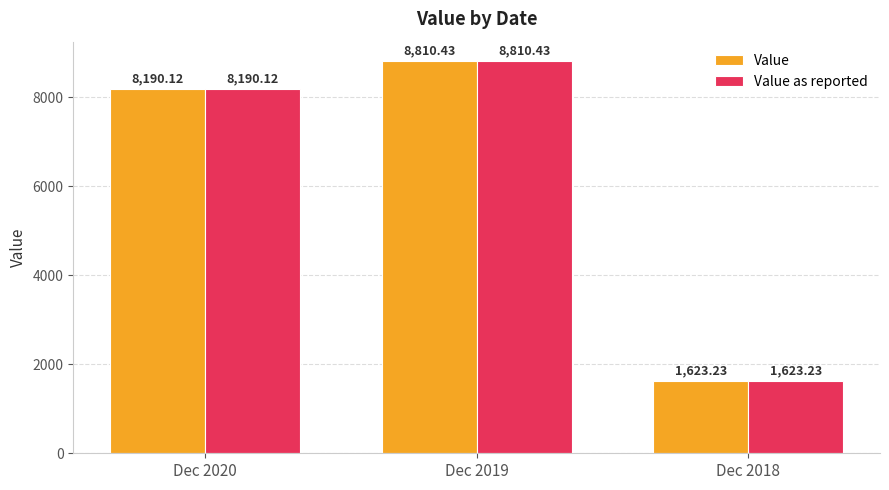

Reading left to right, transcribe all the data shown in this chart.

Value: 8190.1	8810.4	1623.2
Value as reported: 8190.1	8810.4	1623.2